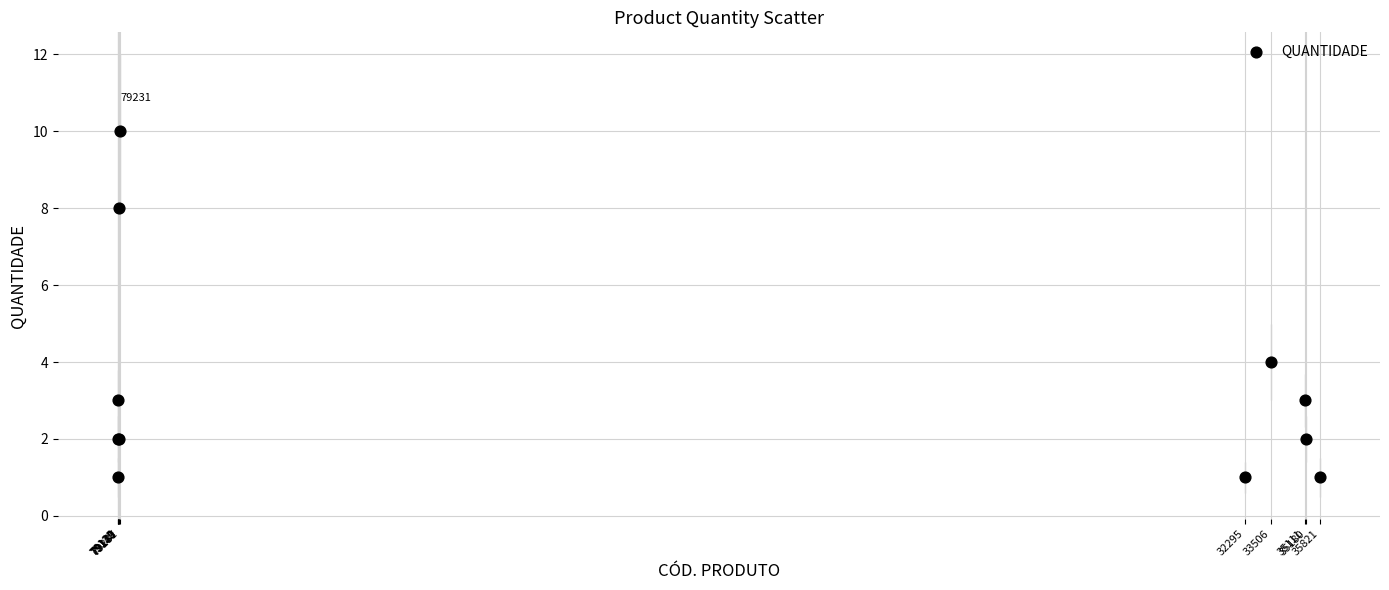

What Y value in the scatter plot is closest to 5?

4